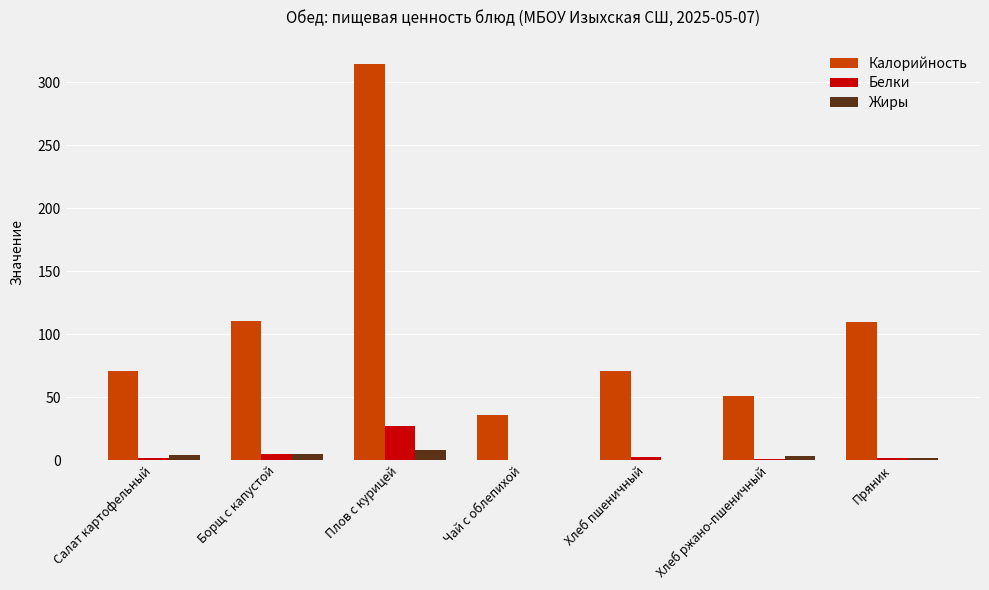

Which series changed the most between Салат картофельный and Чай с облепихой?

Калорийность